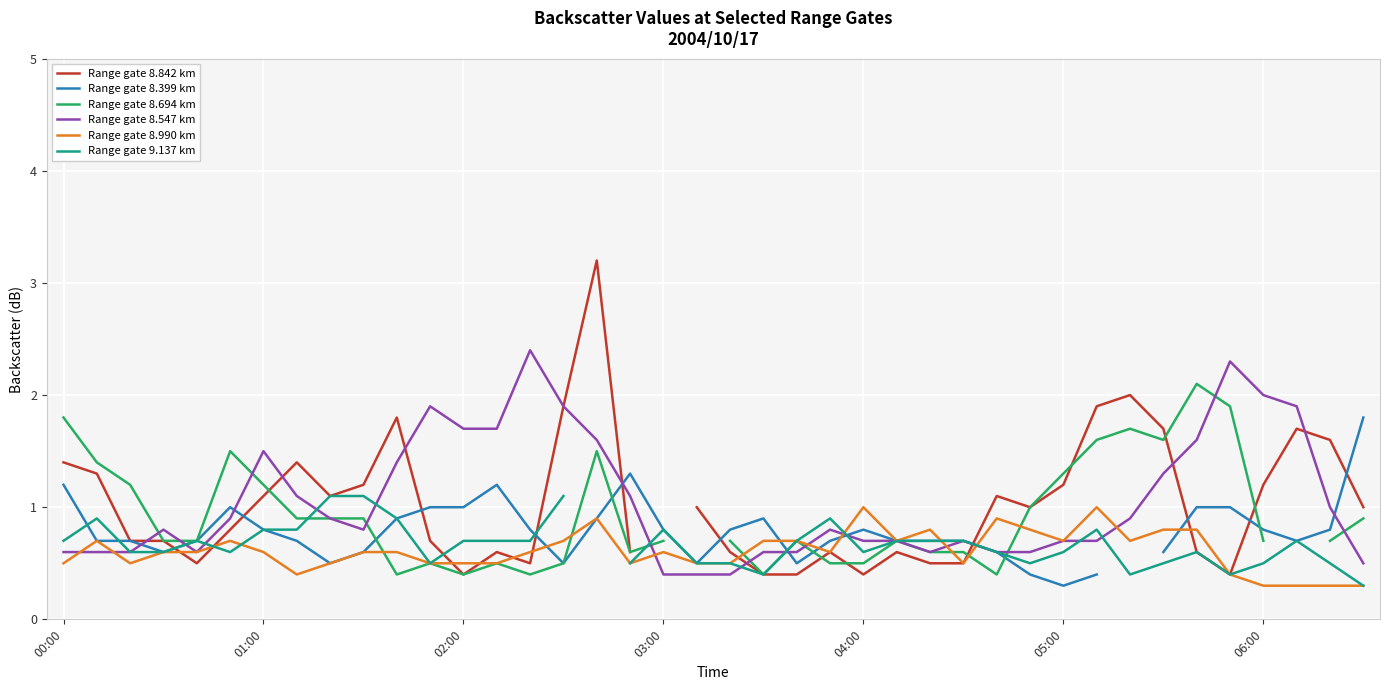

What are all the series names shown in the legend?

Range gate 8.842 km, Range gate 8.399 km, Range gate 8.694 km, Range gate 8.547 km, Range gate 8.990 km, Range gate 9.137 km